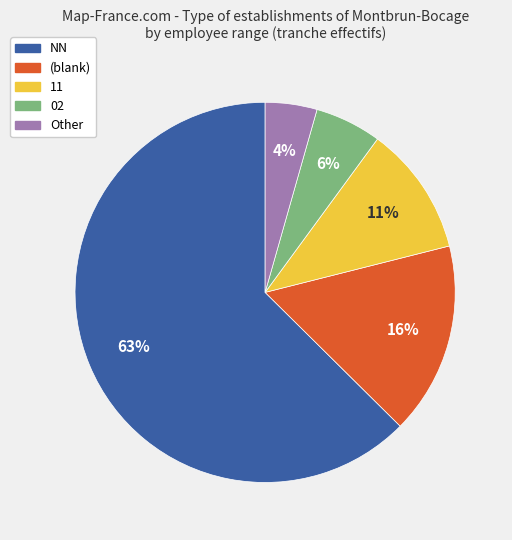

Is there any slice that represents more than half of the pie?

Yes